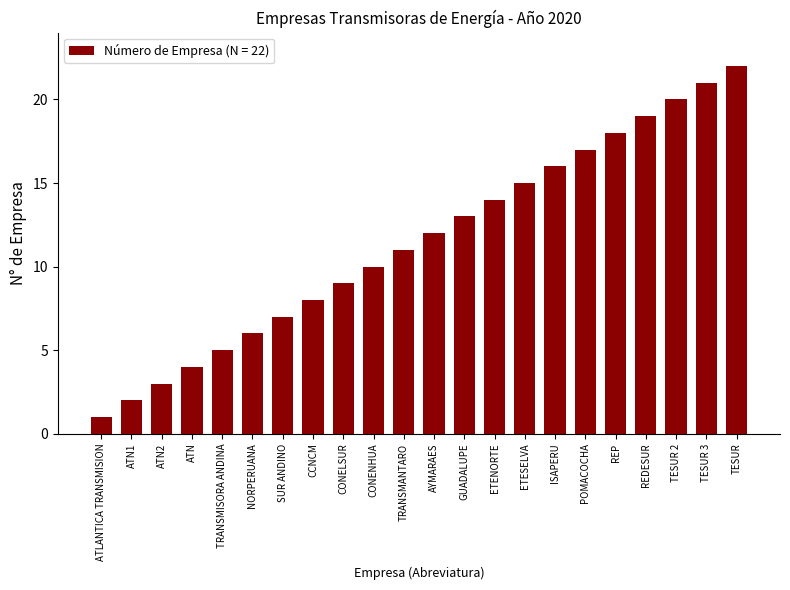

What is the average value?

12